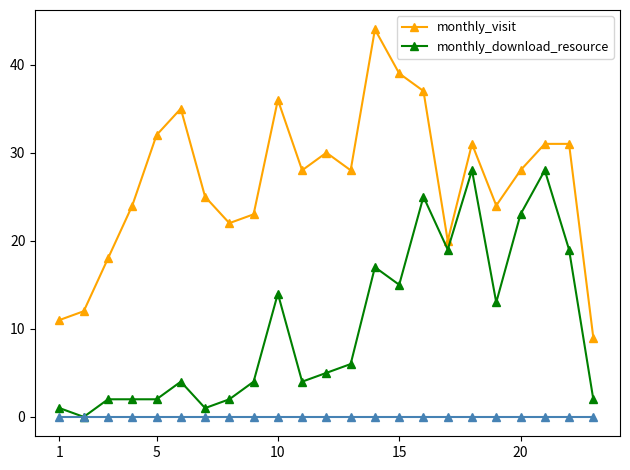

How many lines are shown in the chart?

2